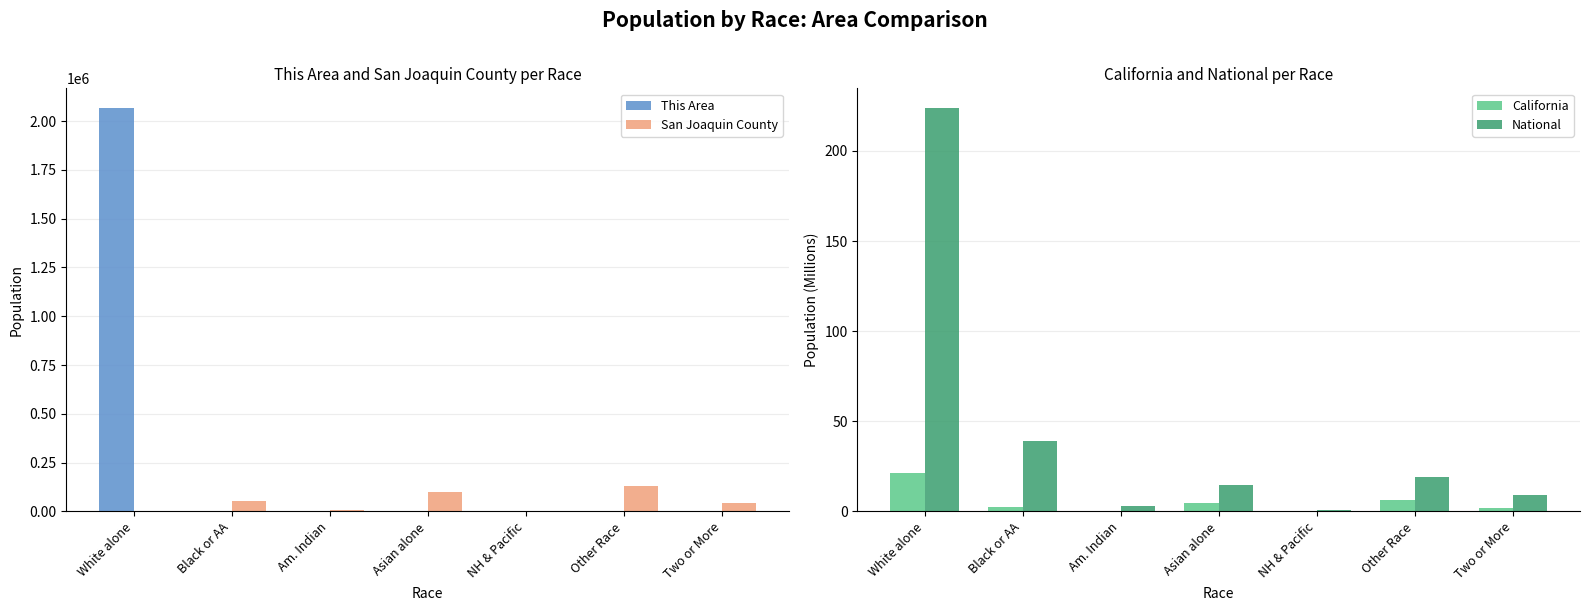

Which series changed the most between Other Race and Two or More?

San Joaquin County